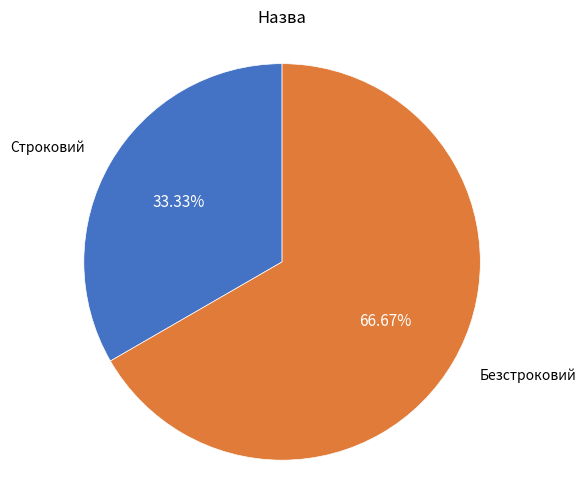

Count the number of slices in the pie.

2